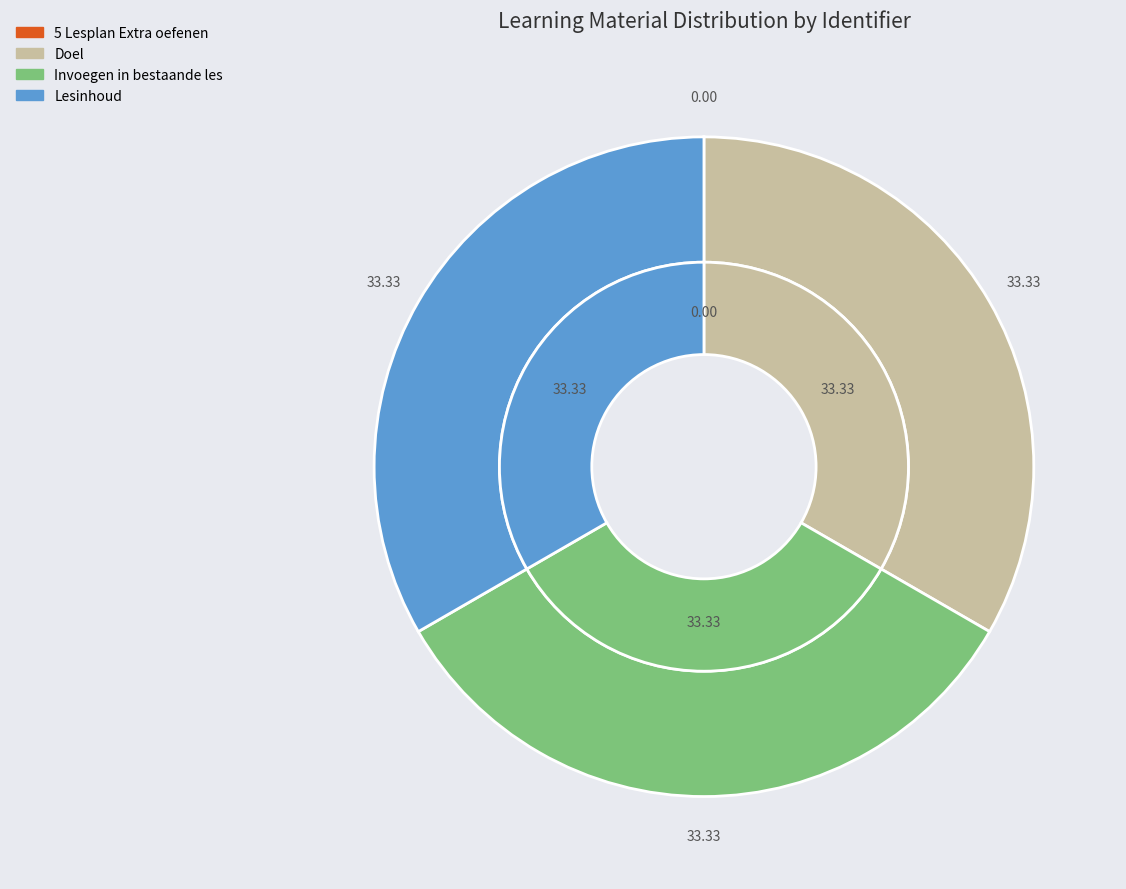

Which category has the biggest portion of the pie?

Lesinhoud